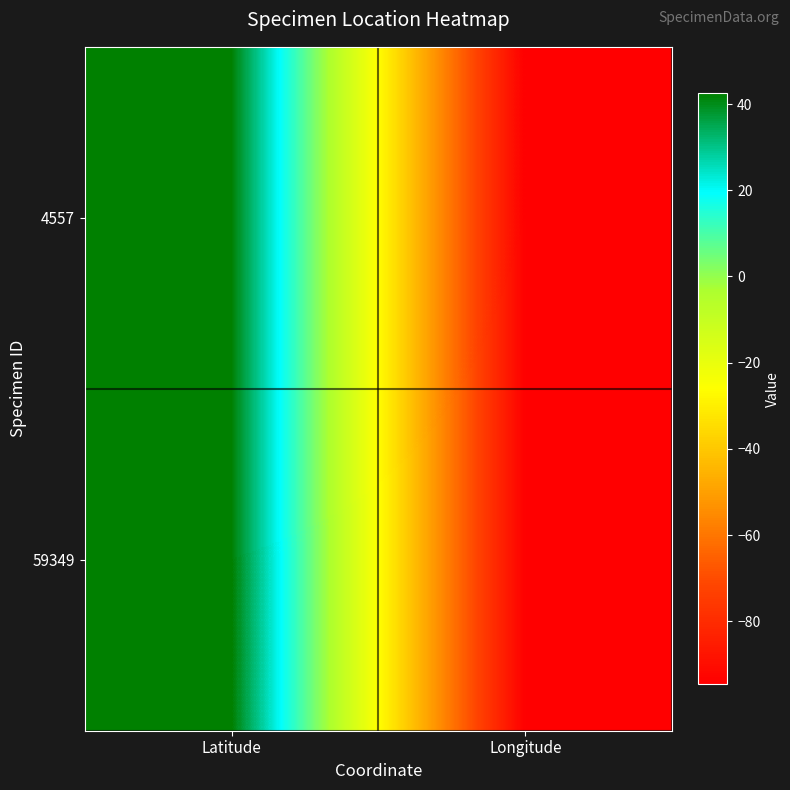

Which series has the widest spread of values?

59349